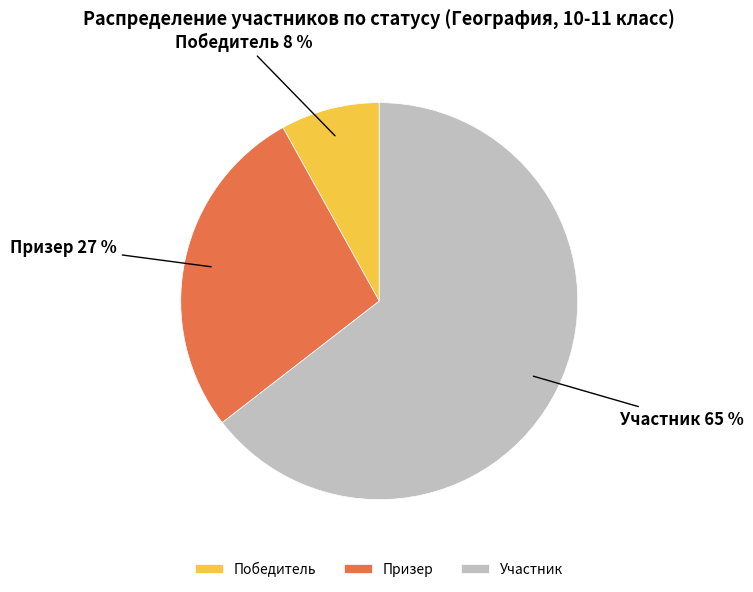

To the nearest percent, what percentage of the pie is Победитель?

8%